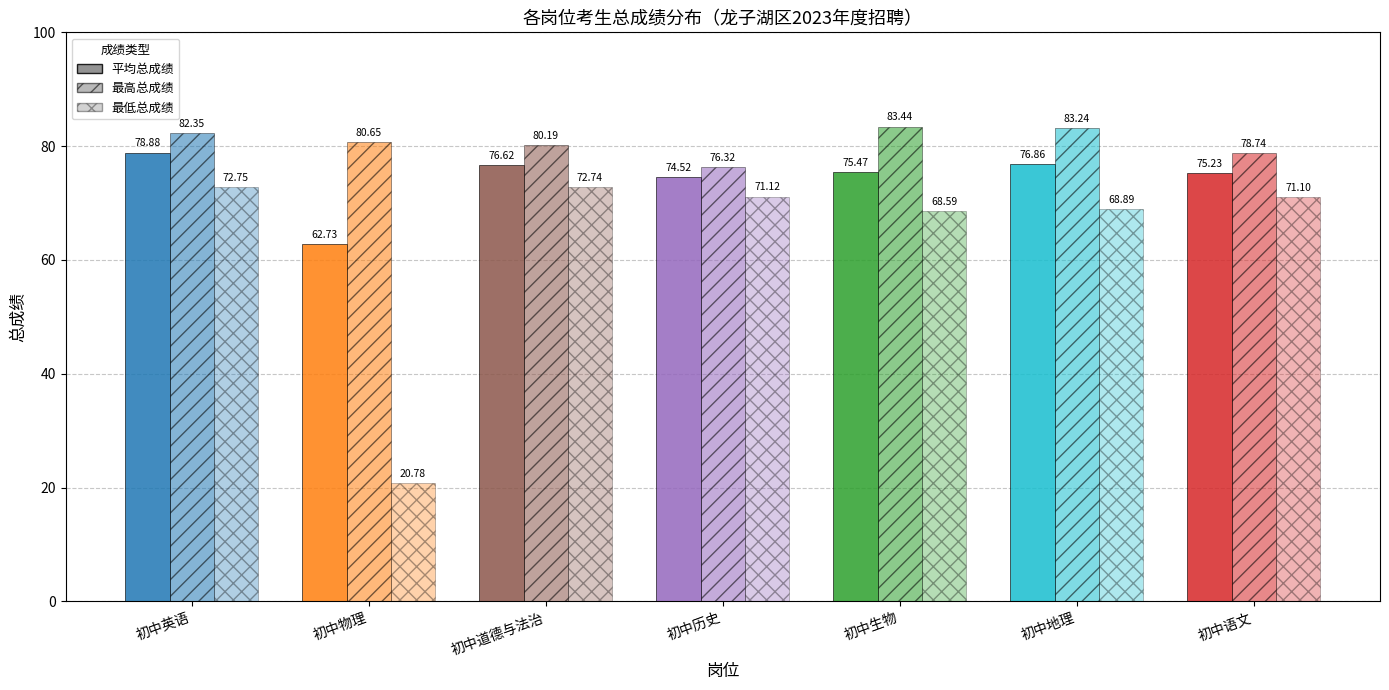

How many groups of bars are there?

7